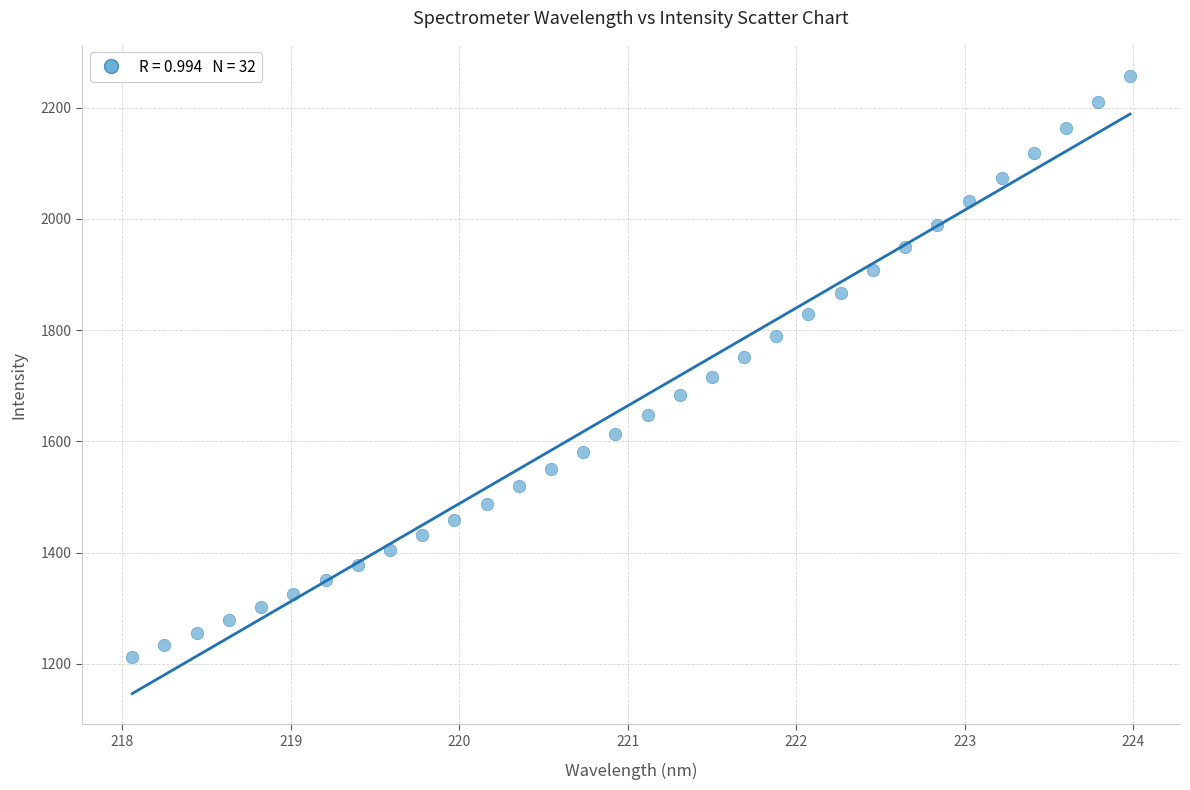

What is the range of Y values (max minus min)?

1044.8